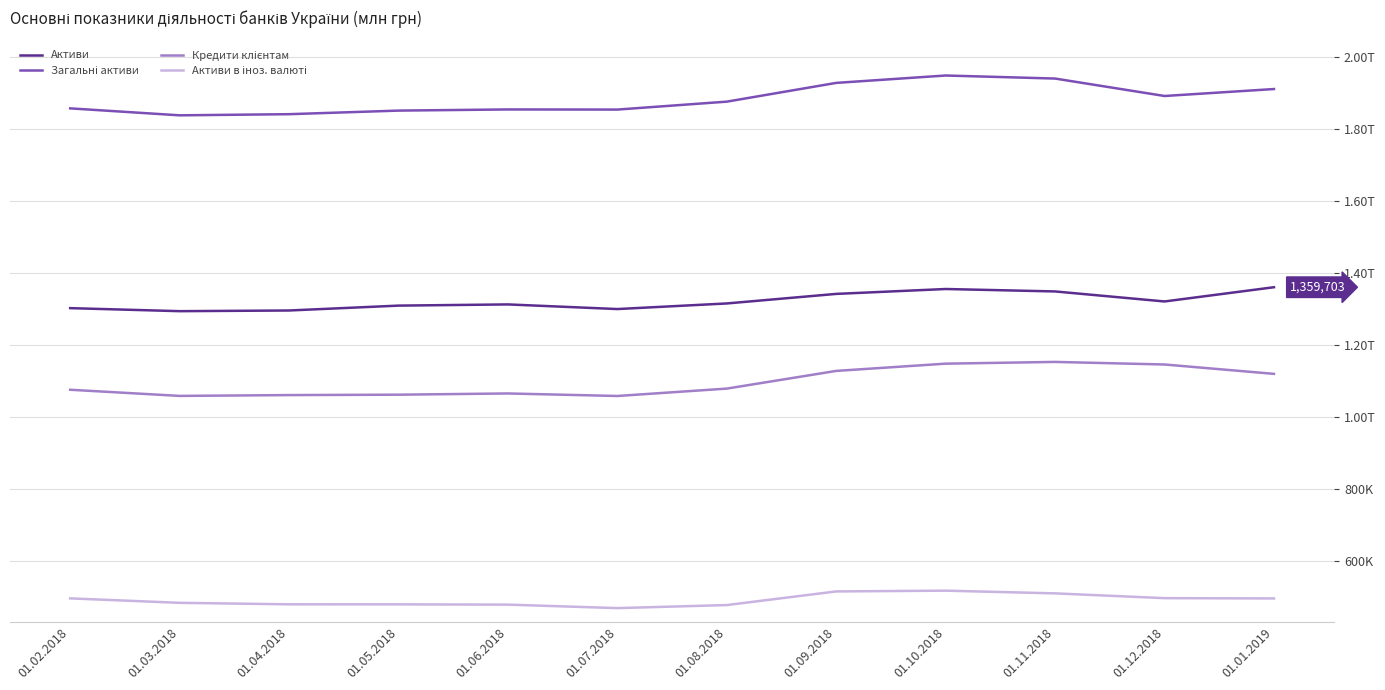

How many data points does each series have?

12